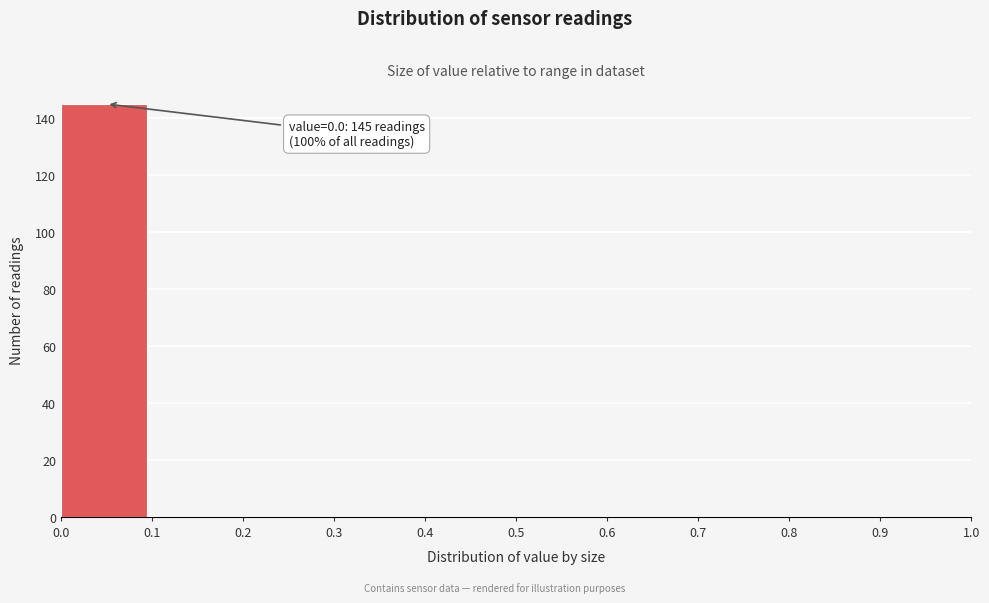

Over which range of the x-axis is the bar tallest?

0.0 to 0.1